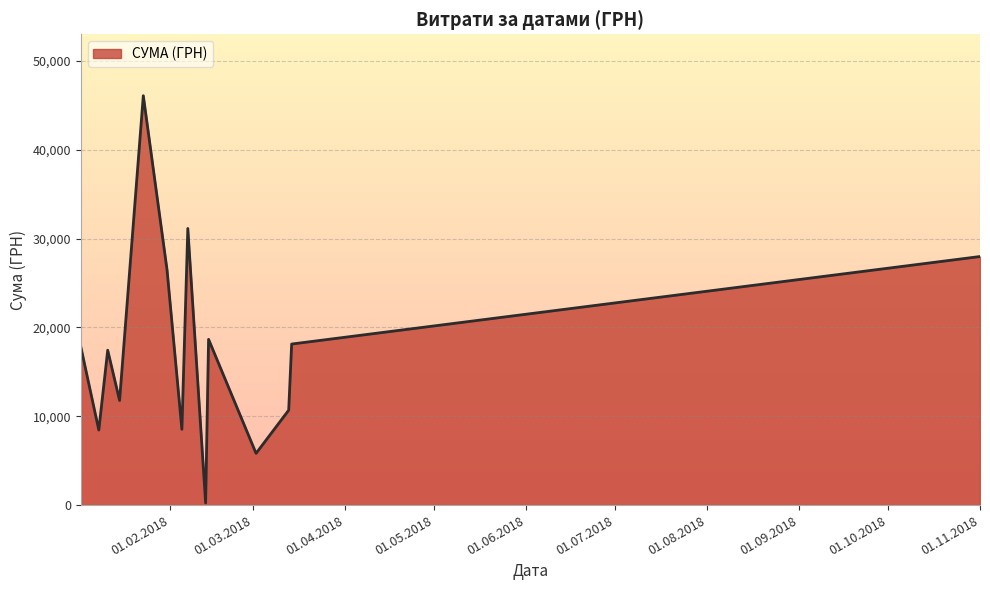

Does the chart have visible grid lines?

Yes